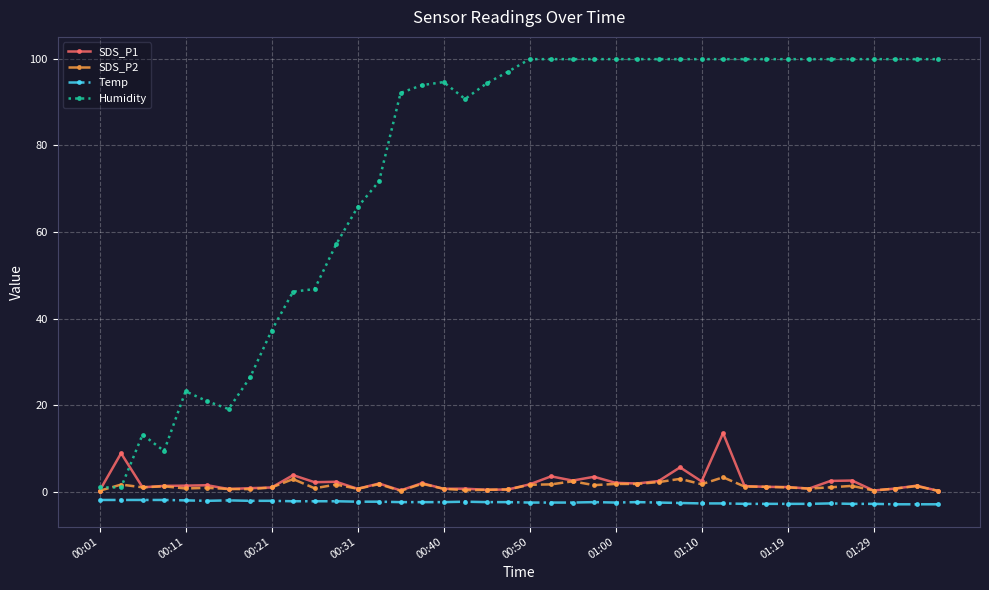

What is the difference between the maximum and minimum values in the SDS_P2 series?

3.1